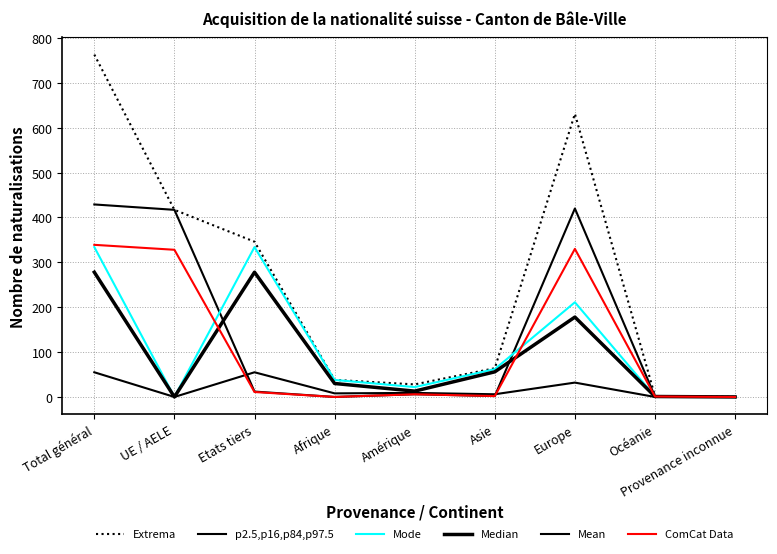

True or false: Mode and Median cross at least once.

False